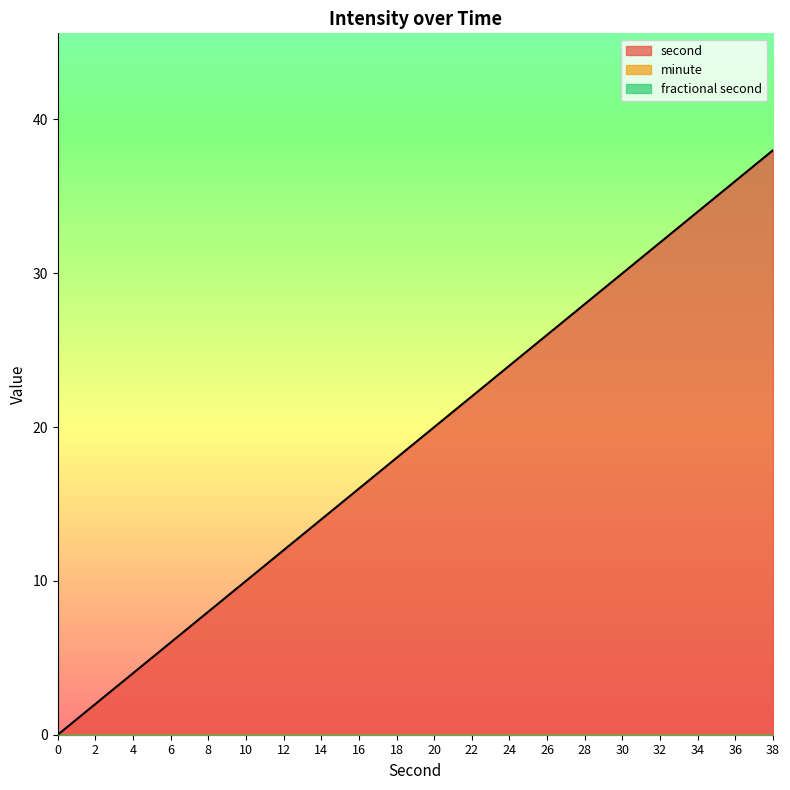

What is the highest value of the second series?

38